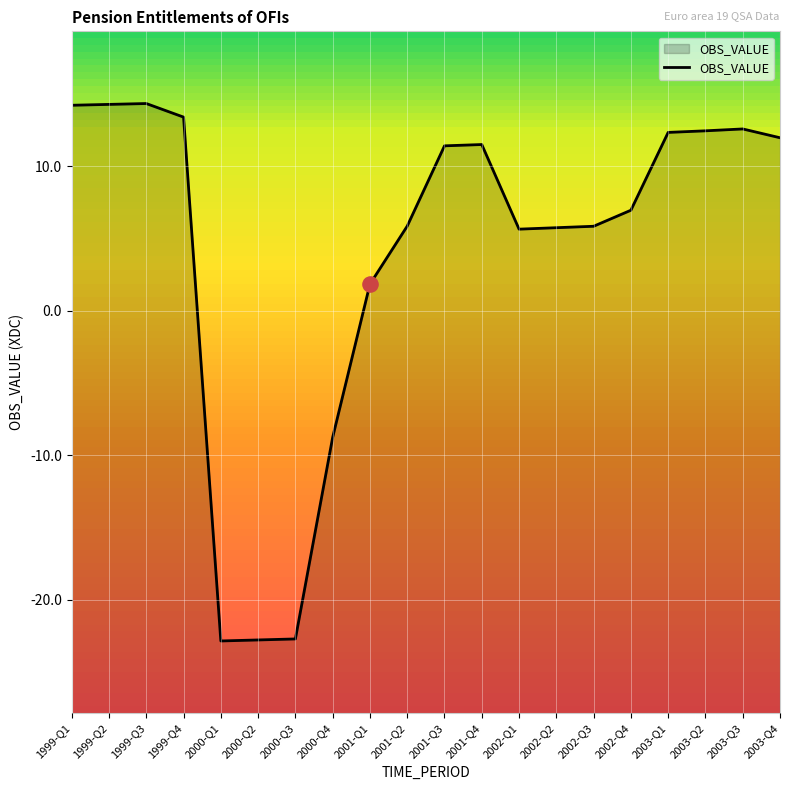

What is the ratio of the value at 2001-Q2 to the value at 1999-Q1?

0.4